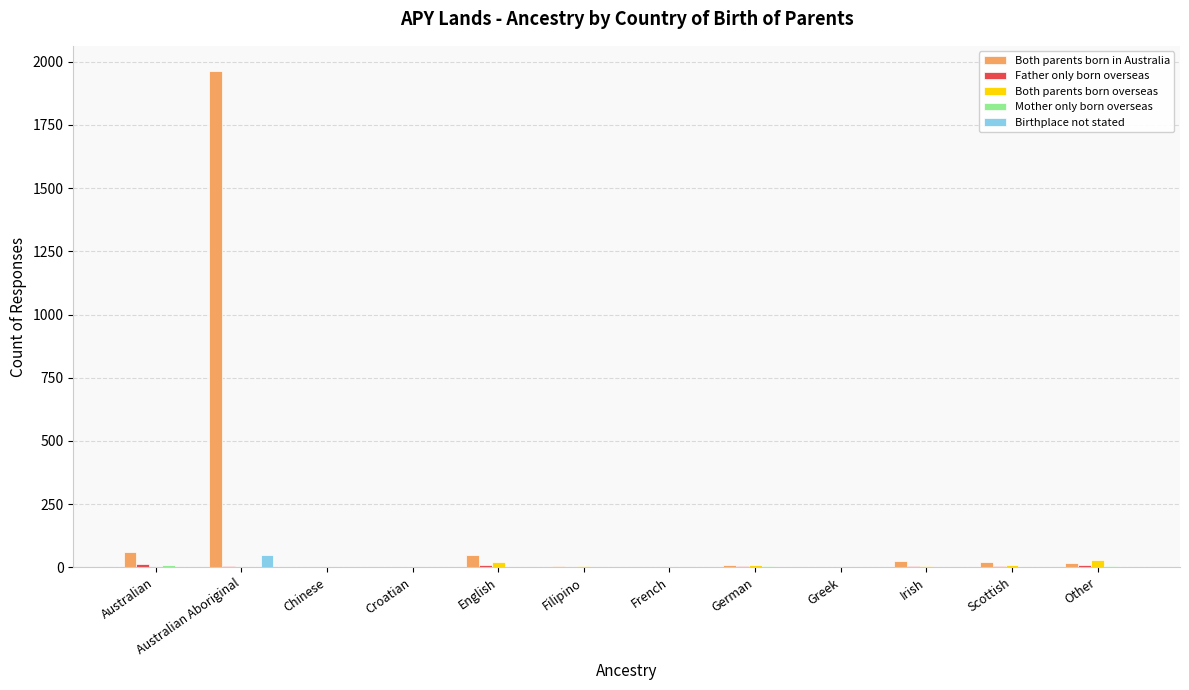

True or false: Birthplace not stated has a value of 0 at Chinese.

True